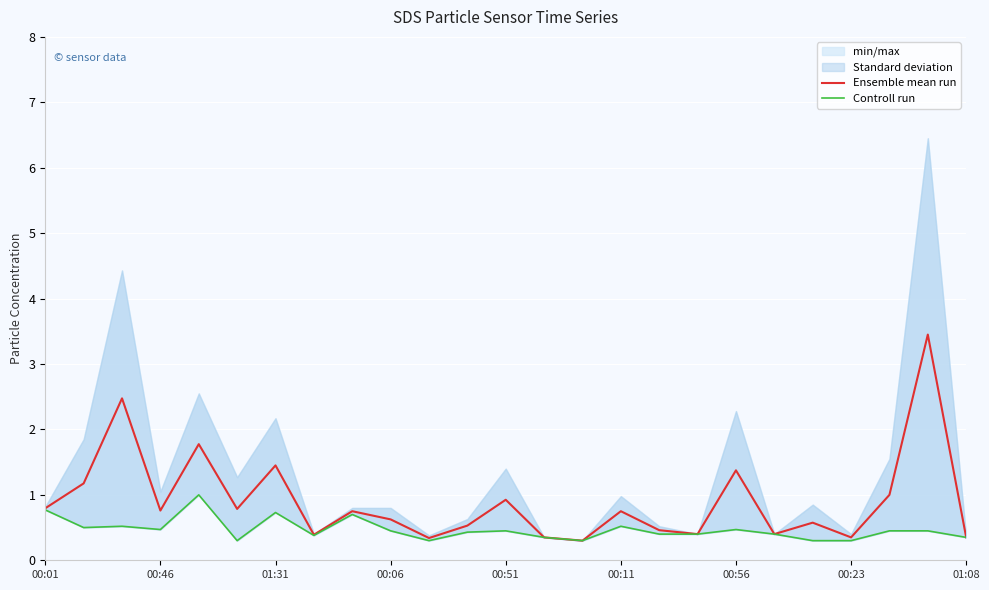

Which series has the widest spread of values?

Ensemble mean run